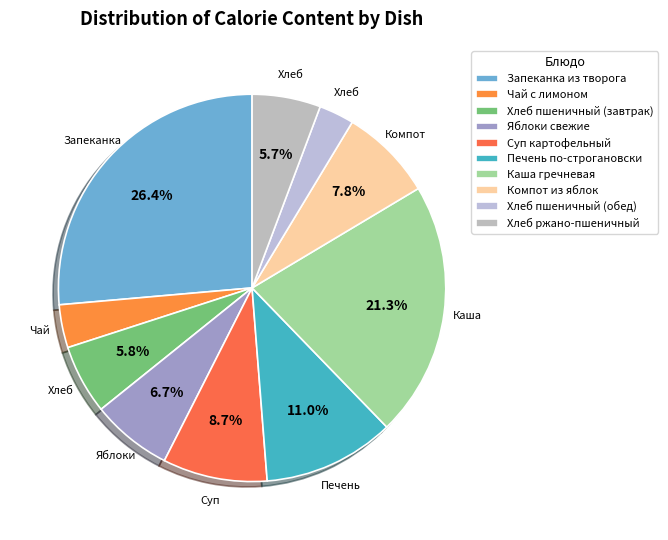

How many slices are in this pie chart?

10